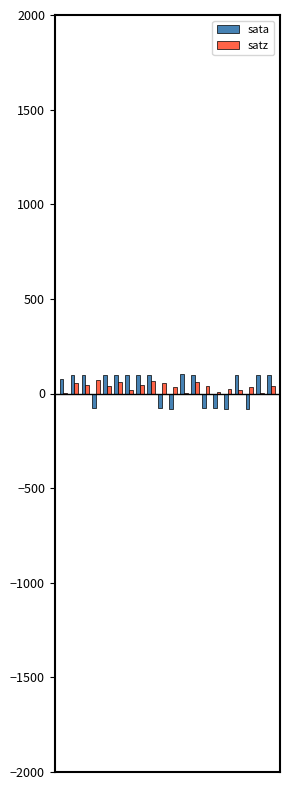

What is the sum of all satz values?

707.2